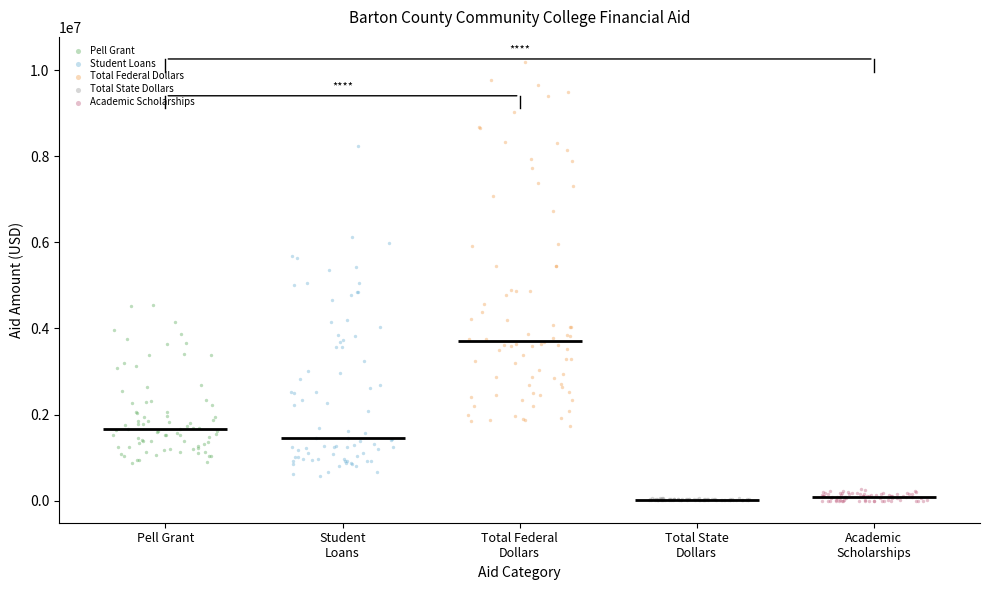

Which series reaches the maximum Y coordinate?

Total Federal Dollars